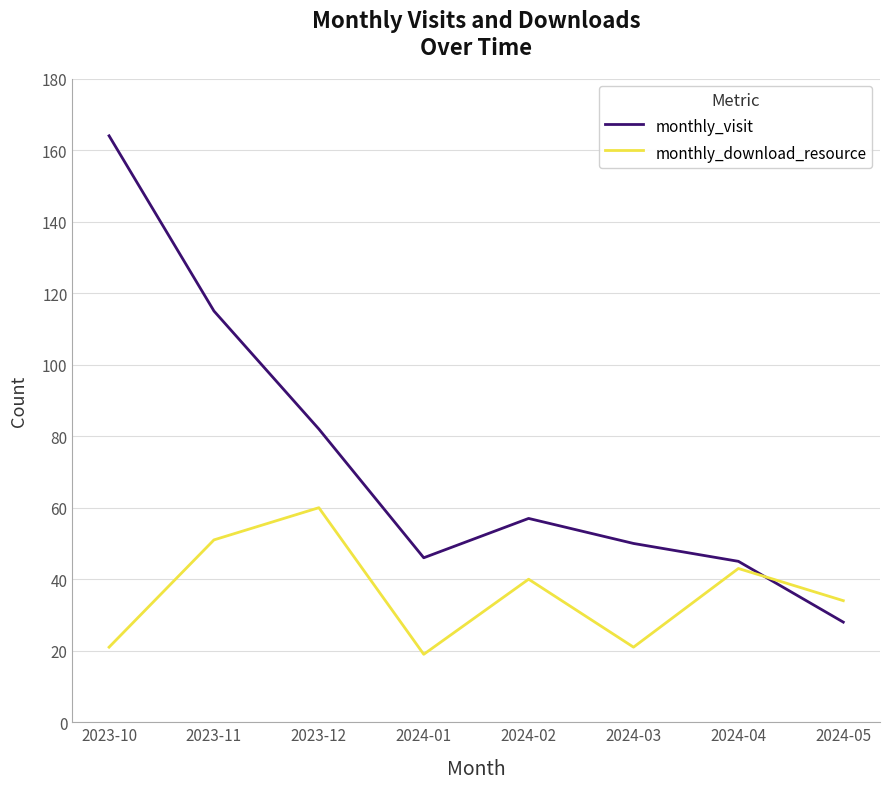

List the series in order of their overall mean, highest first.

monthly_visit, monthly_download_resource